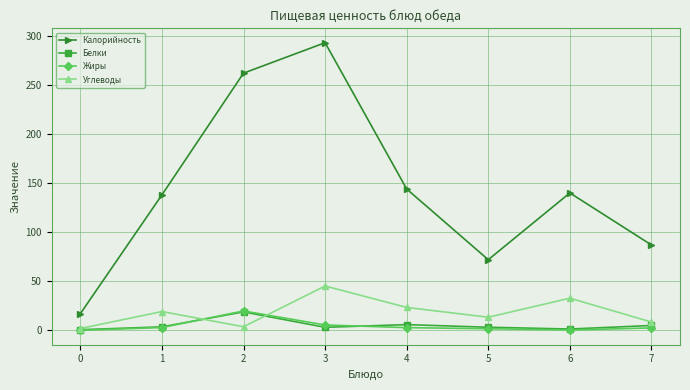

Which series has the widest spread of values?

Калорийность